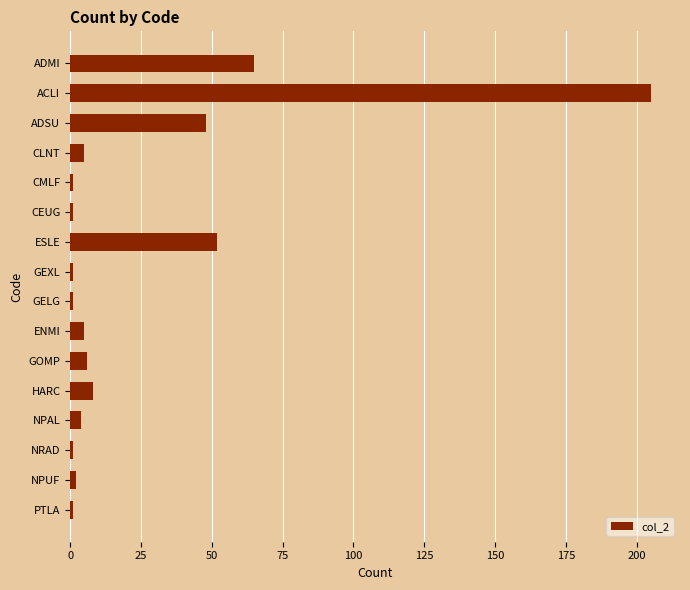

What is the sum of all values?

406